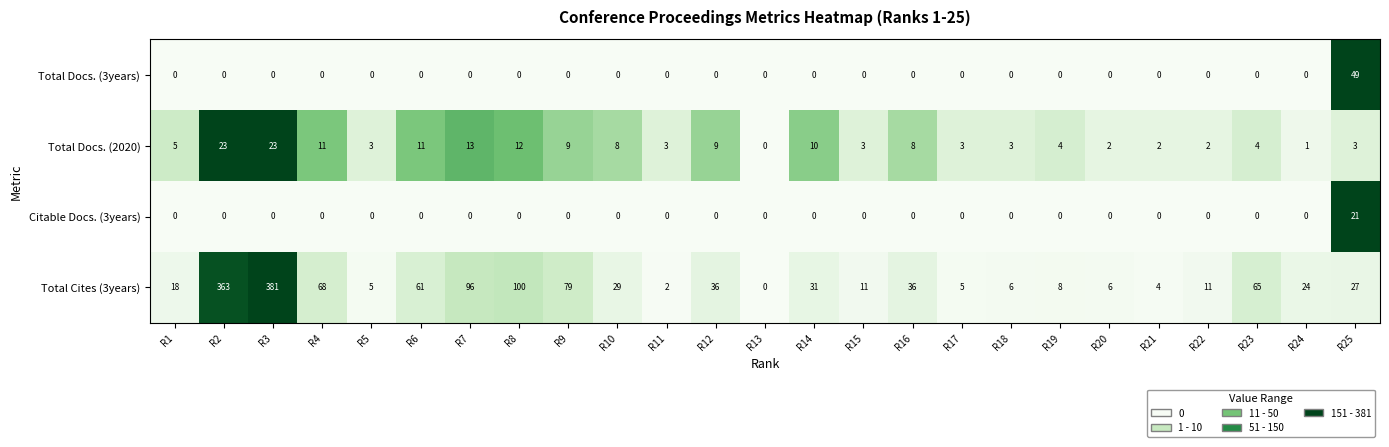

What is the maximum value for Total Docs. (3years)?

49